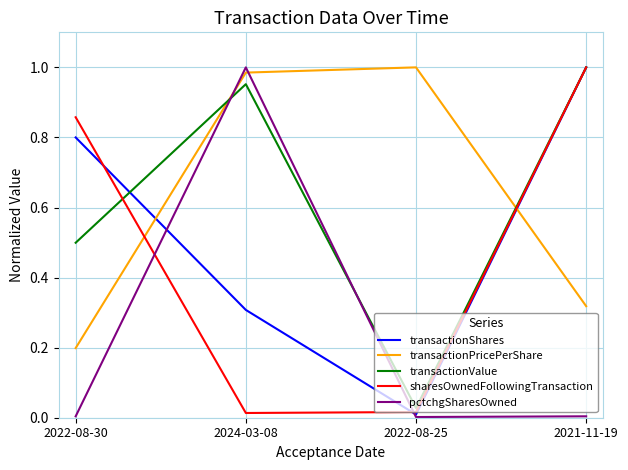

Rank the categories by transactionValue value from highest to lowest.

2021-11-19, 2024-03-08, 2022-08-30, 2022-08-25